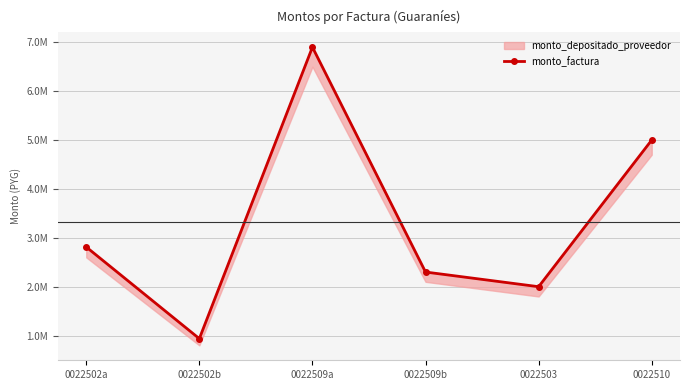

What is the ratio of the value at 0022503 to the value at 0022510?

0.4